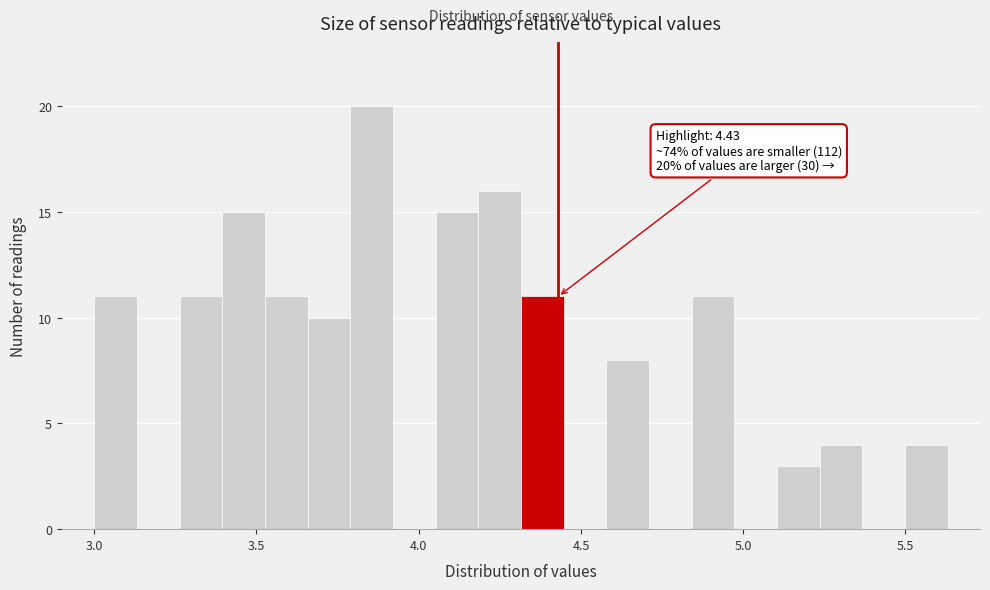

Around what value on the x-axis is the tallest bar? Give the approximate position of its centre, as read against the axis.

3.85